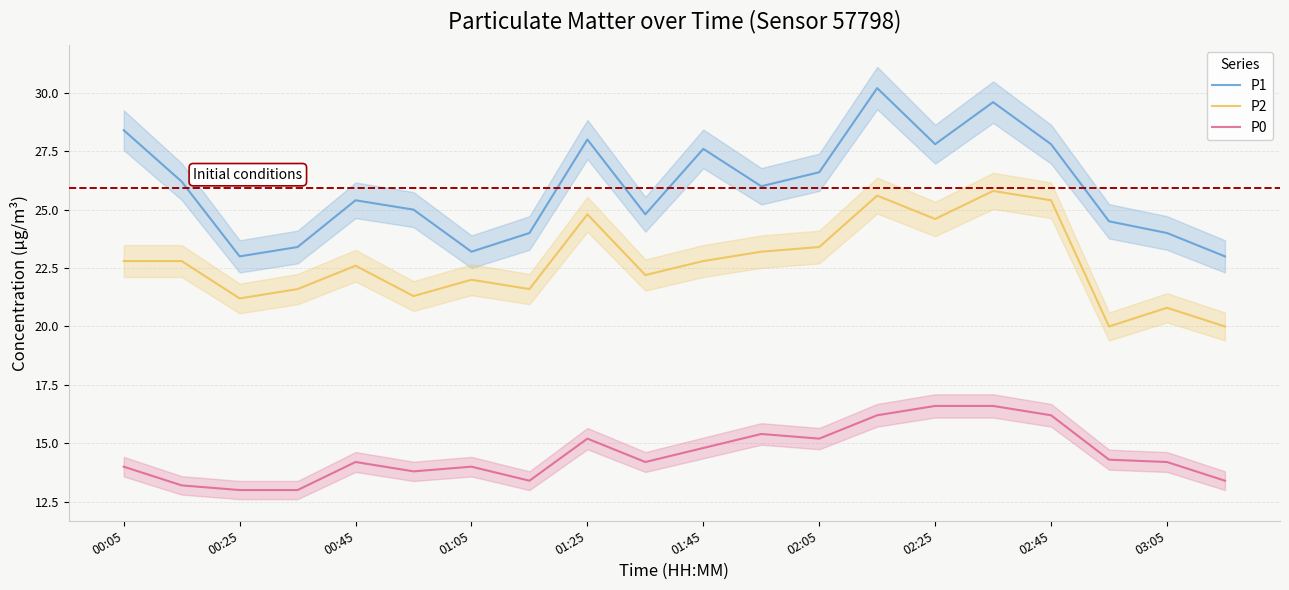

Is it true that P1 equals 23.0 at 00:25?

True